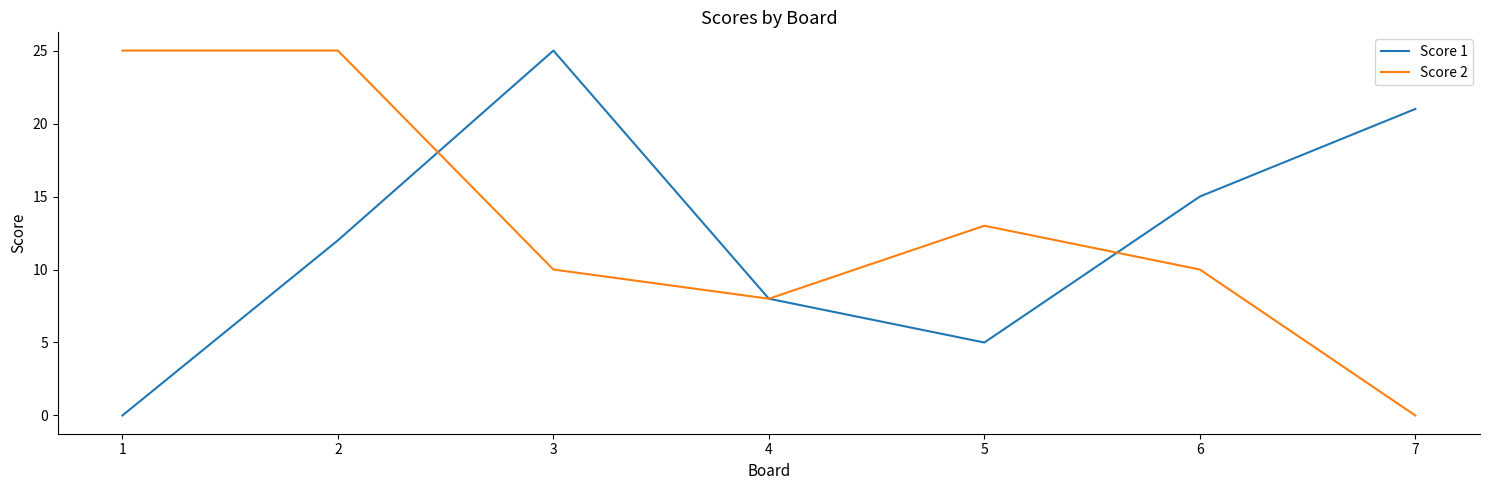

Reading left to right, transcribe all the data shown in this chart.

Score 1: 1=0	2=12	3=25	4=8	5=5	6=15	7=21
Score 2: 1=25	2=25	3=10	4=8	5=13	6=10	7=0